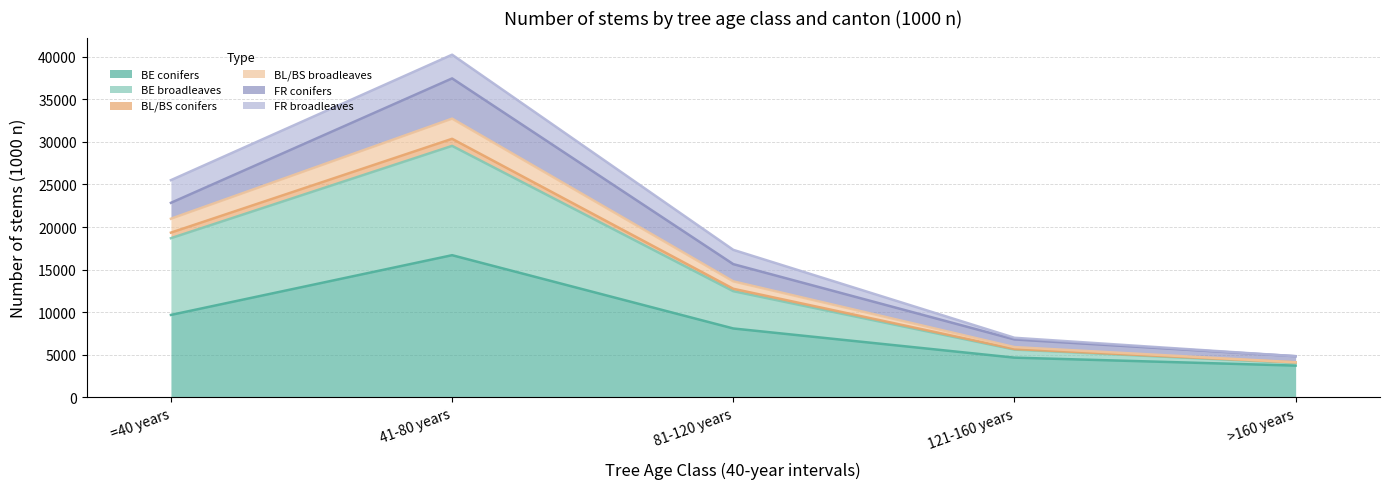

In BE broadleaves, how many points are higher than both neighbors (excluding endpoints)?

1